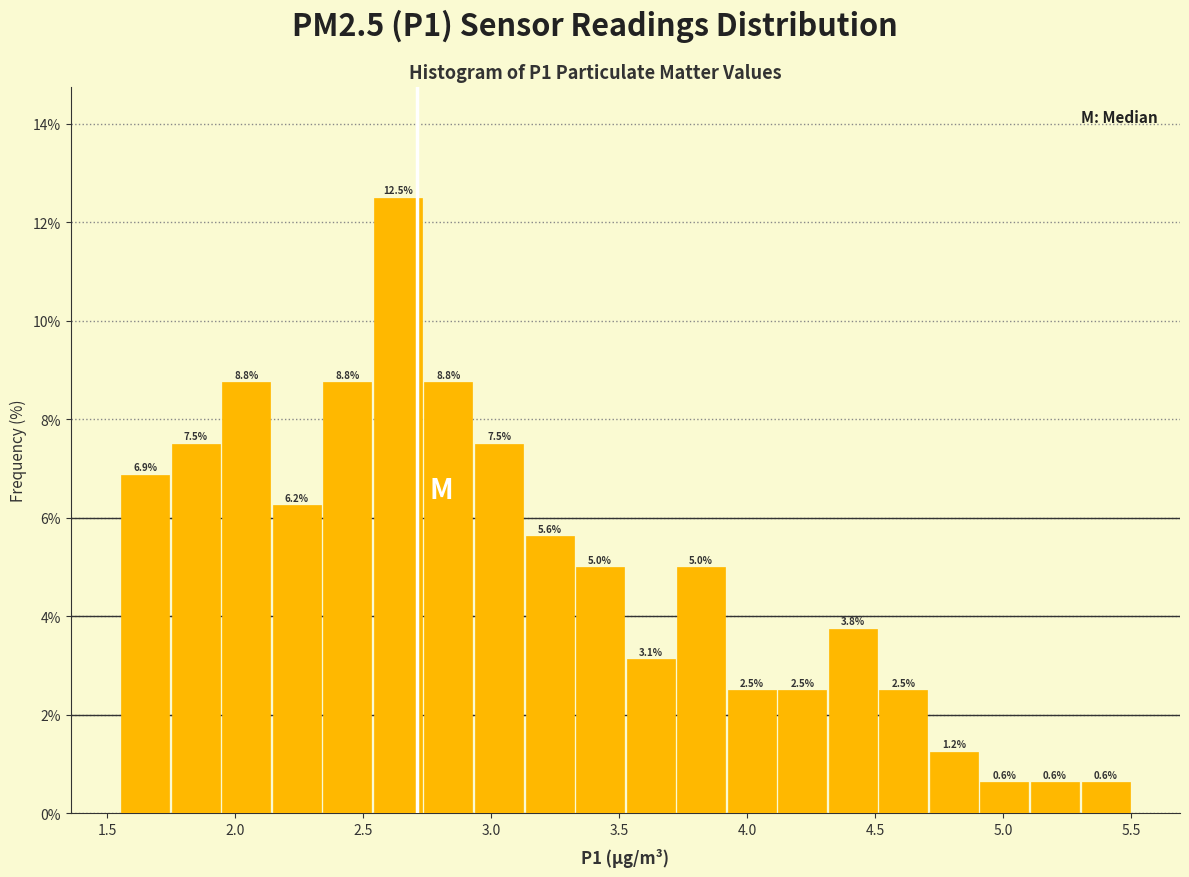

Read against the x-axis, roughly where is the centre of the tallest bar?

2.65